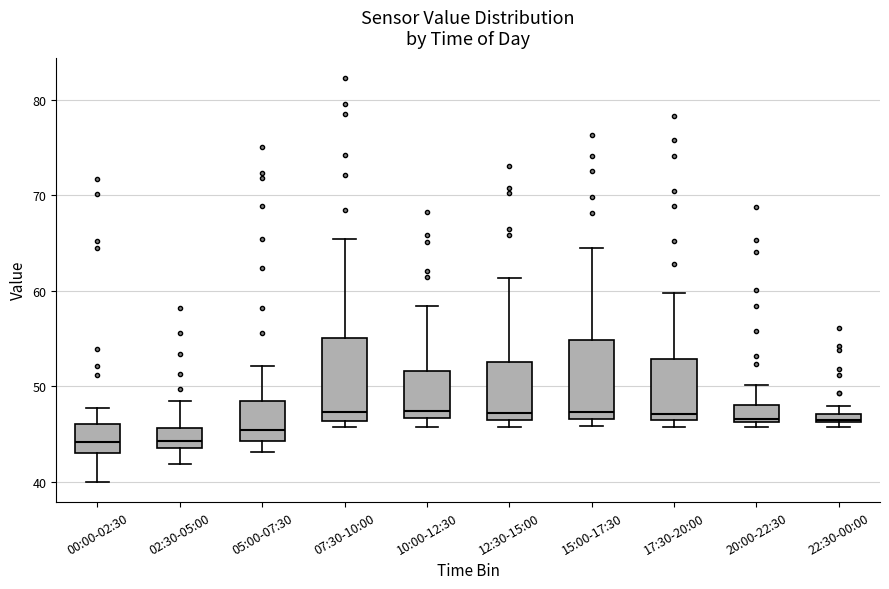

Where does the upper whisker of the box for 12:30-15:00 end on the y-axis? The values are not printed on the chart, so give them approximately, as read against the axis.

61